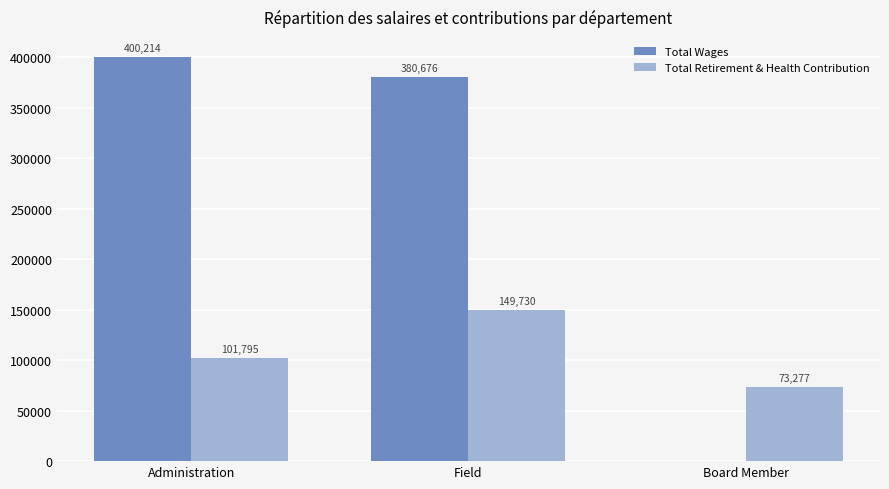

Is the value of Total Wages at Field greater than the value of Total Retirement & Health Contribution at Administration?

Yes